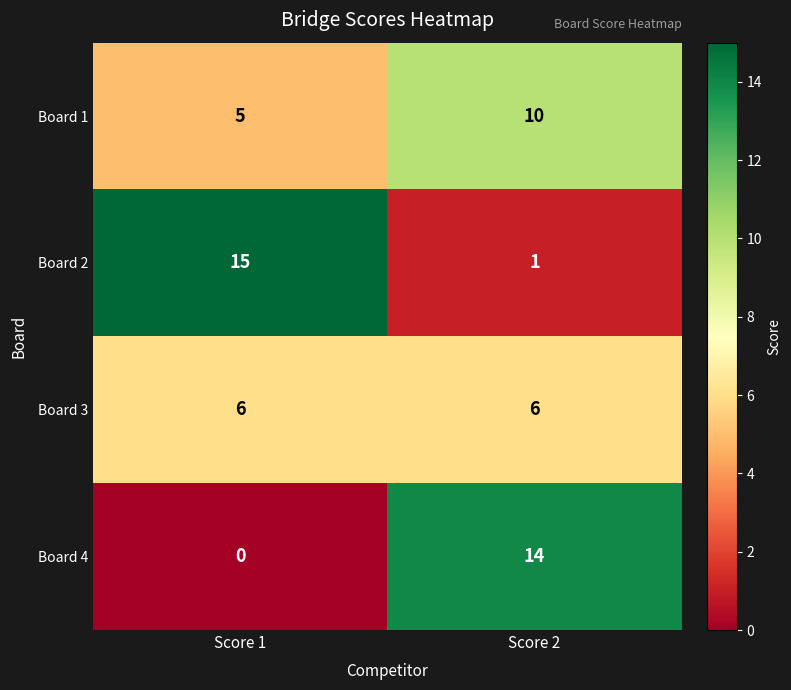

At which label is Board 1 closest to 7?

Score 1